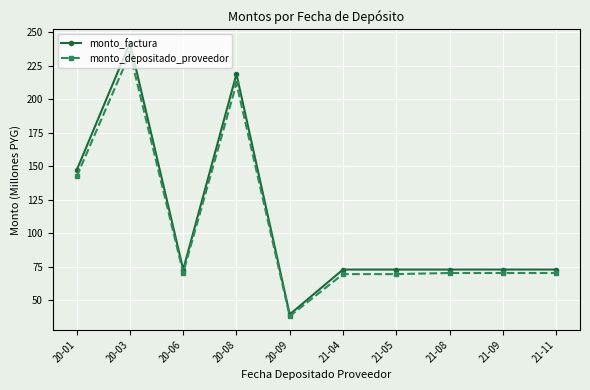

What is the spread (max minus min) of values at 20-03?

7.7